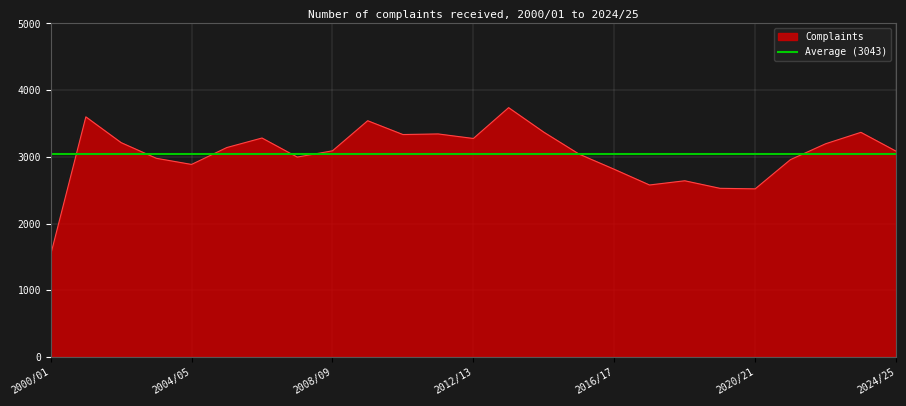

Approximately how many times larger is the value at 2006/07 compared to 2011/12?

1.0